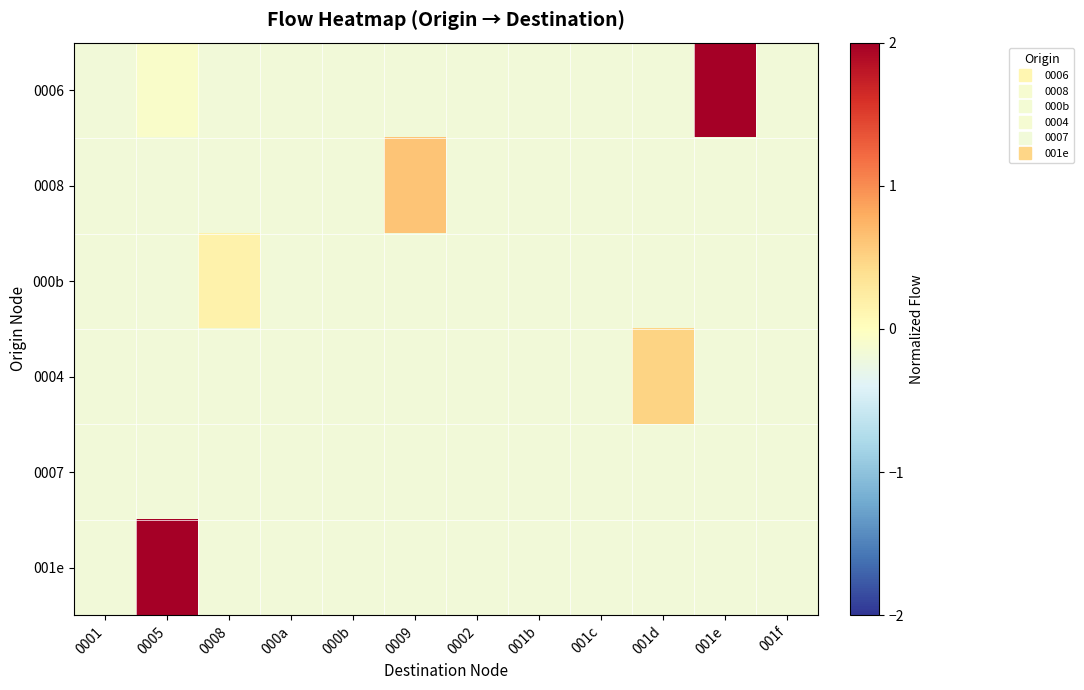

Which series has the largest range (max minus min)?

001e